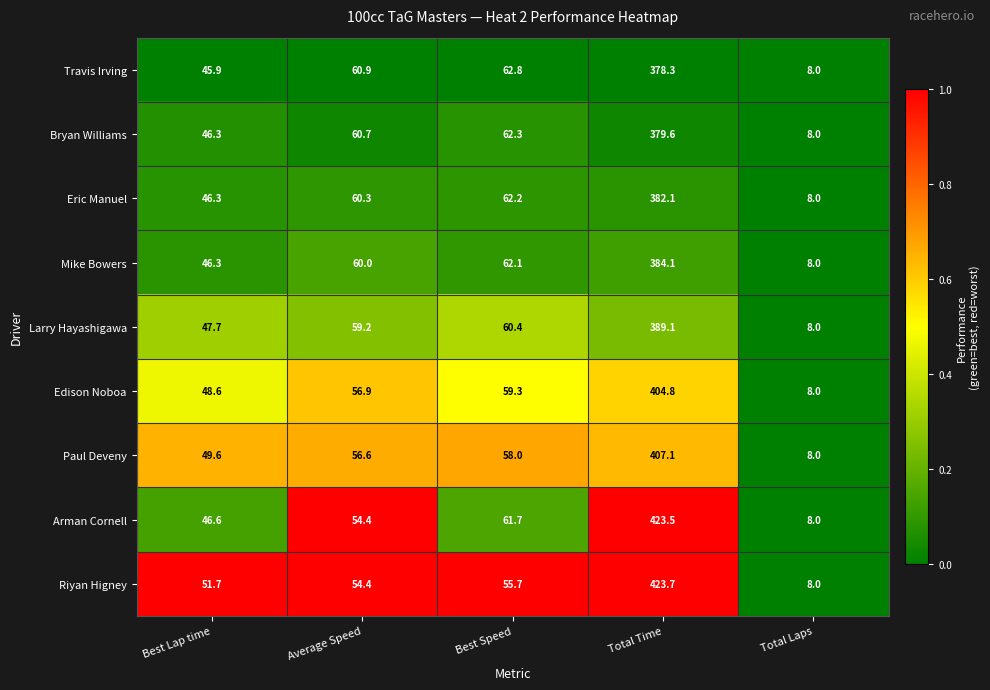

Is it true that Bryan Williams equals 60.7 at Average Speed?

True